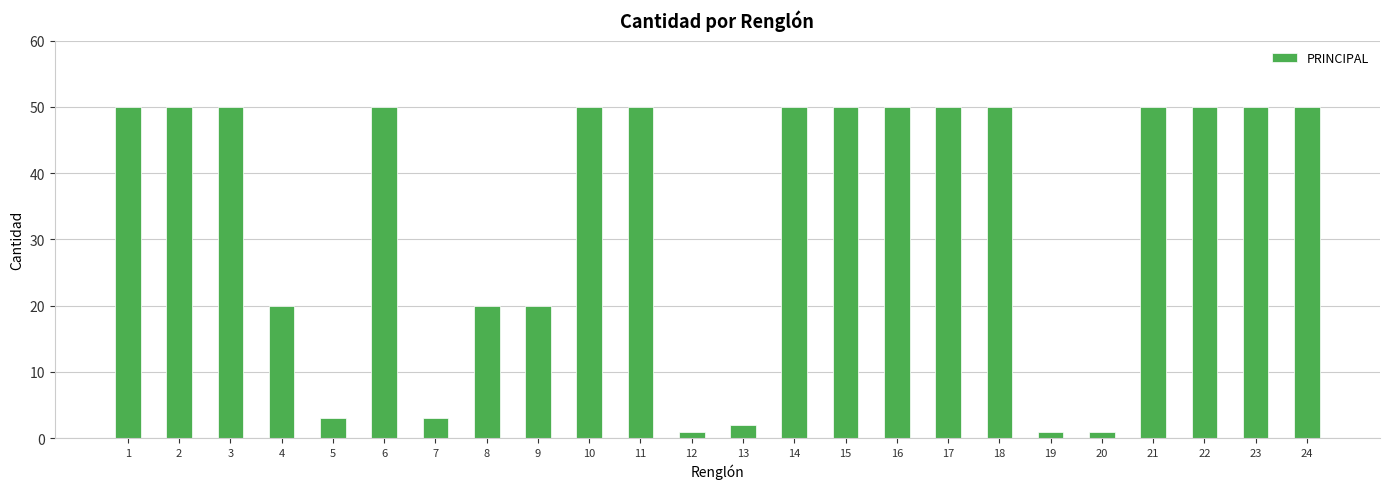

What is the change in value from 2 to 8?

-30